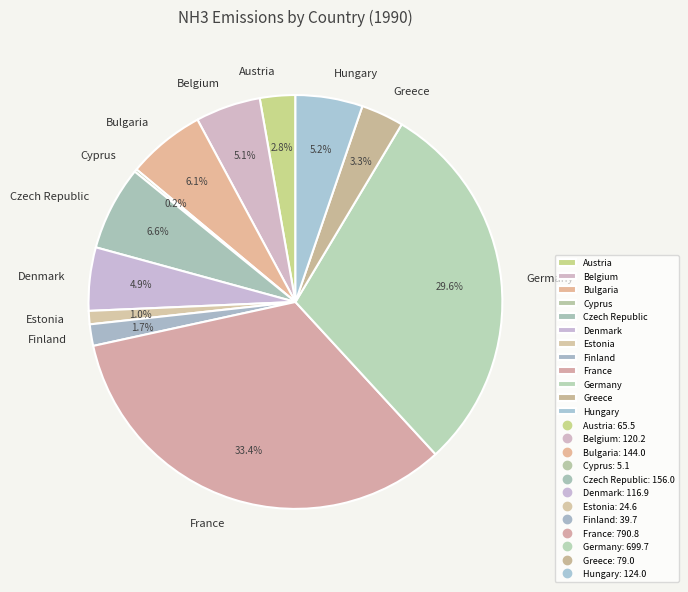

To the nearest percent, what percentage of the pie is Germany?

30%